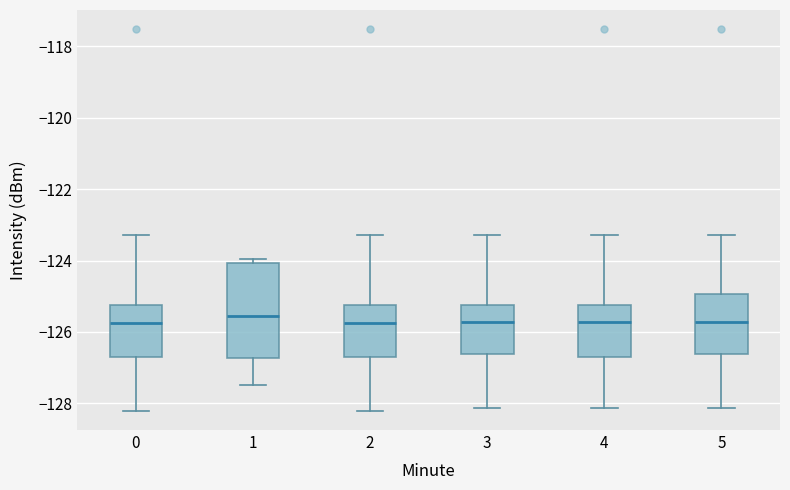

Where does the median line of the box at x = 3 sit on the y-axis? The values are not printed on the chart, so give them approximately, as read against the axis.

-125.8